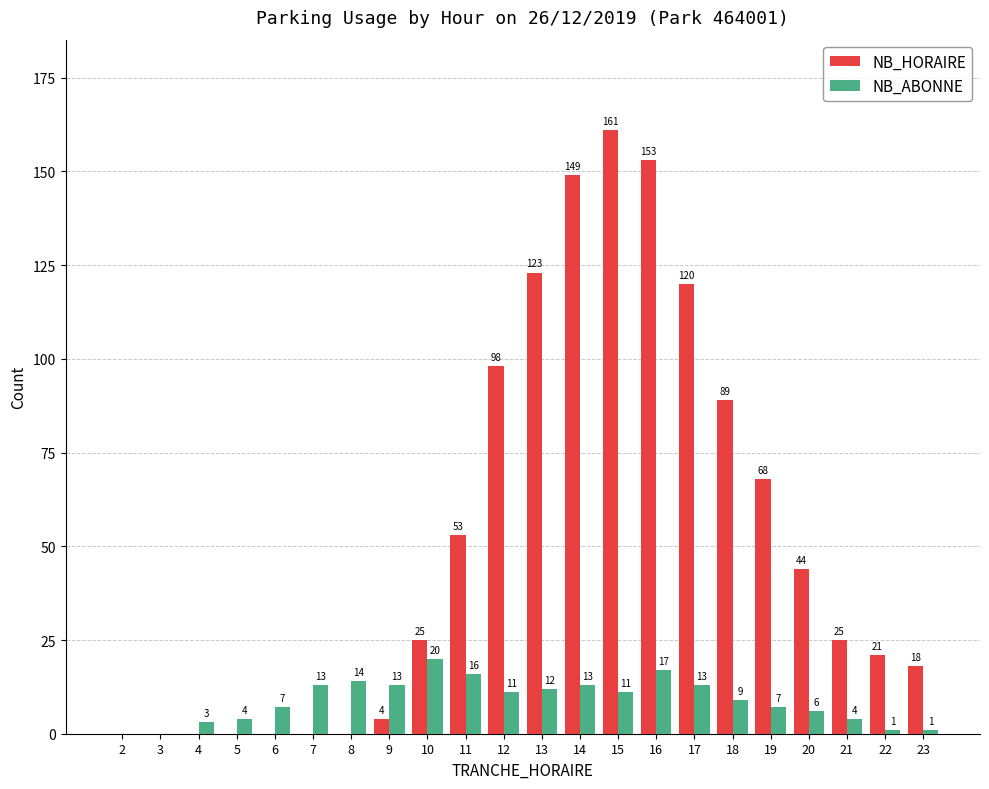

Reading left to right, extract all data points from this chart.

NB_HORAIRE: 2=0	3=0	4=0	5=0	6=0	7=0	8=0	9=4	10=25	11=53	12=98	13=123	14=149	15=161	16=153	17=120	18=89	19=68	20=44	21=25	22=21	23=18
NB_ABONNE: 2=0	3=0	4=3	5=4	6=7	7=13	8=14	9=13	10=20	11=16	12=11	13=12	14=13	15=11	16=17	17=13	18=9	19=7	20=6	21=4	22=1	23=1